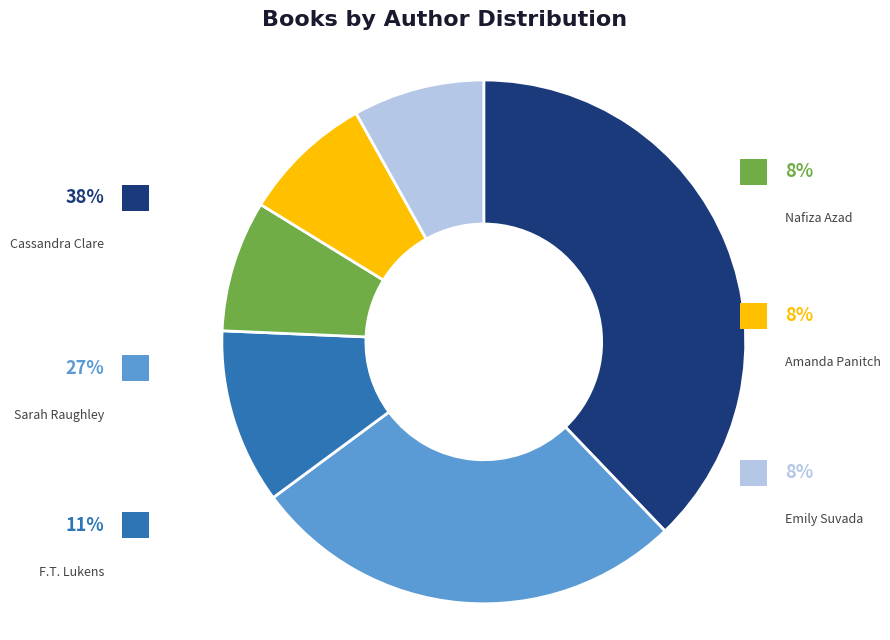

How many segments does this pie chart have?

6